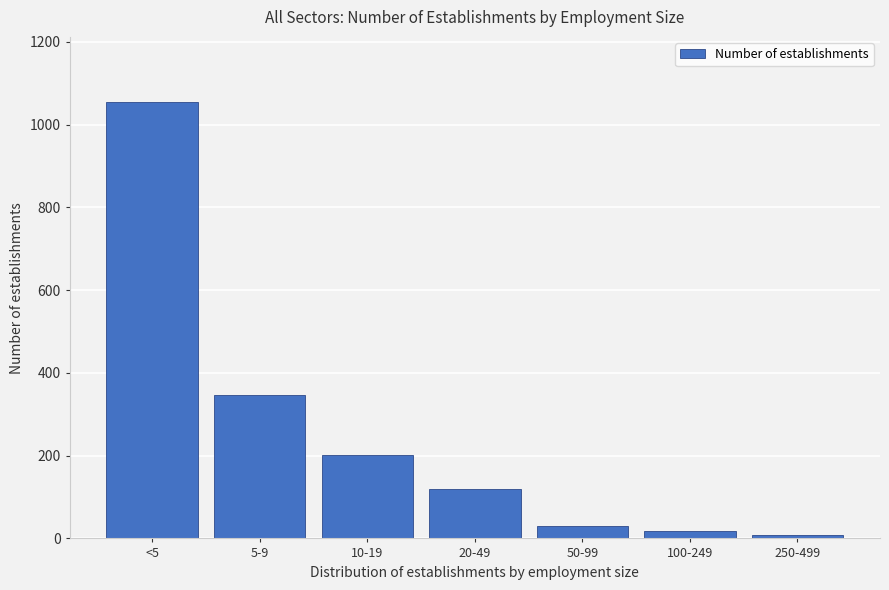

Reading left to right, extract all data points from this chart.

<5=1054	5-9=347	10-19=202	20-49=119	50-99=30	100-249=18	250-499=8